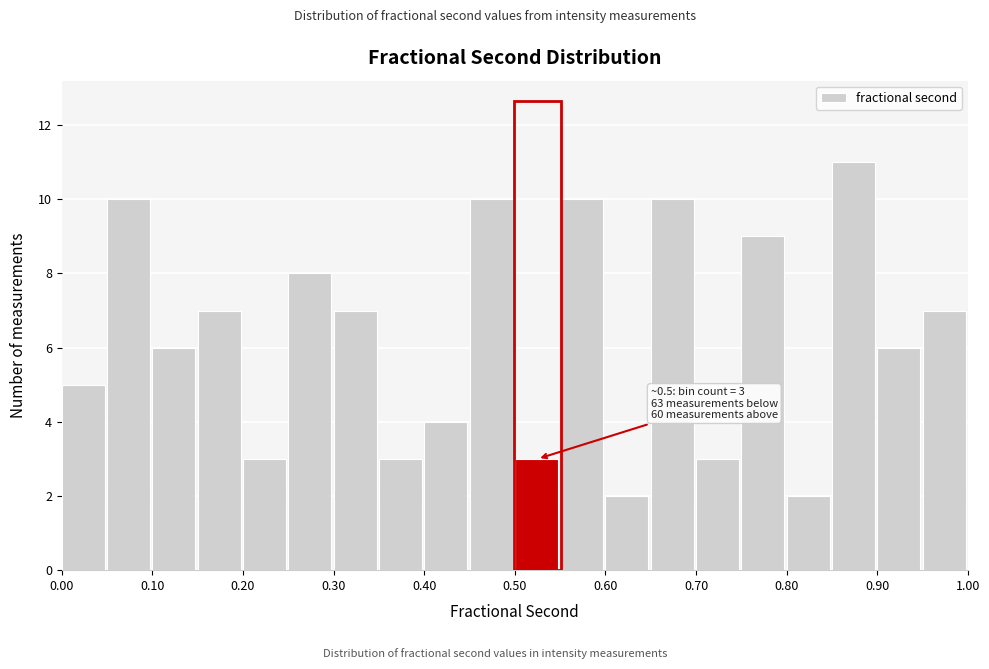

Over which range of the x-axis is the bar tallest?

0.85 to 0.90